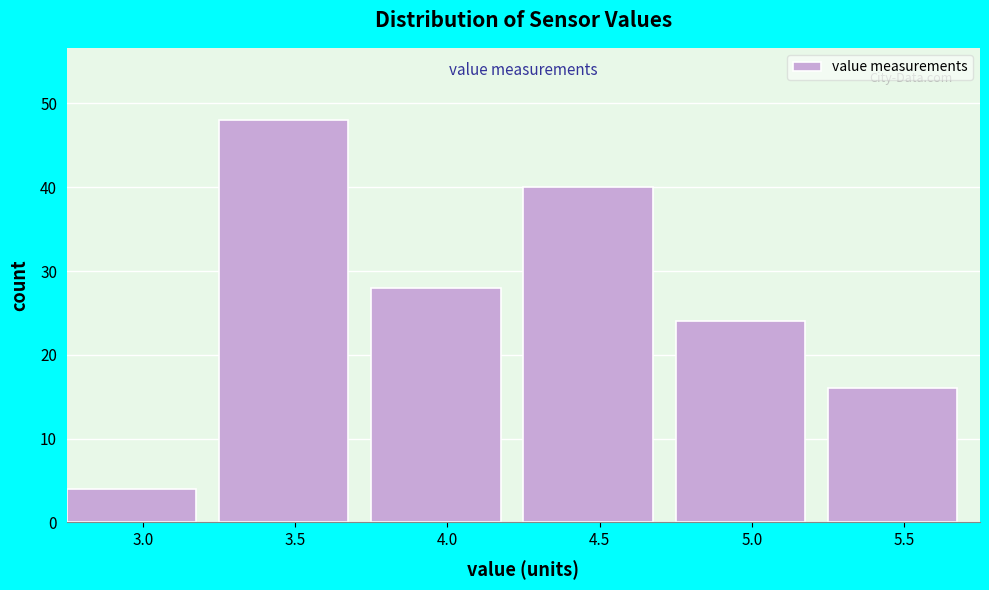

Reading right to left, transcribe all the data shown in this chart.

16	24	40	28	48	4